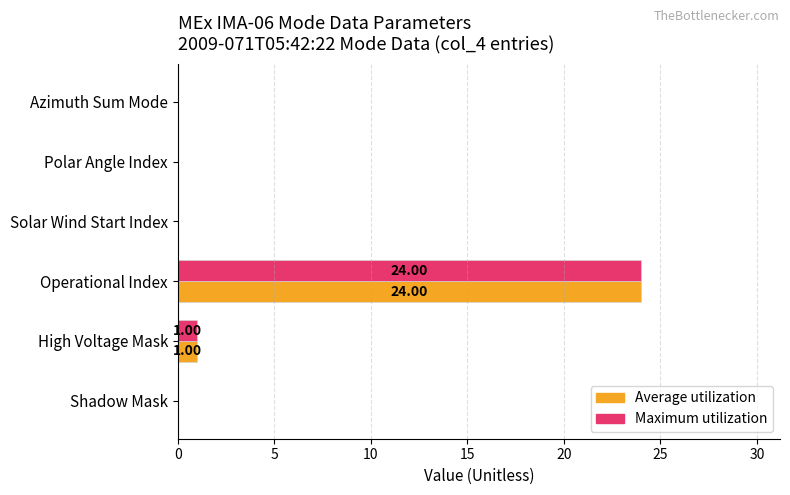

What is the average value of the Maximum utilization series?

4